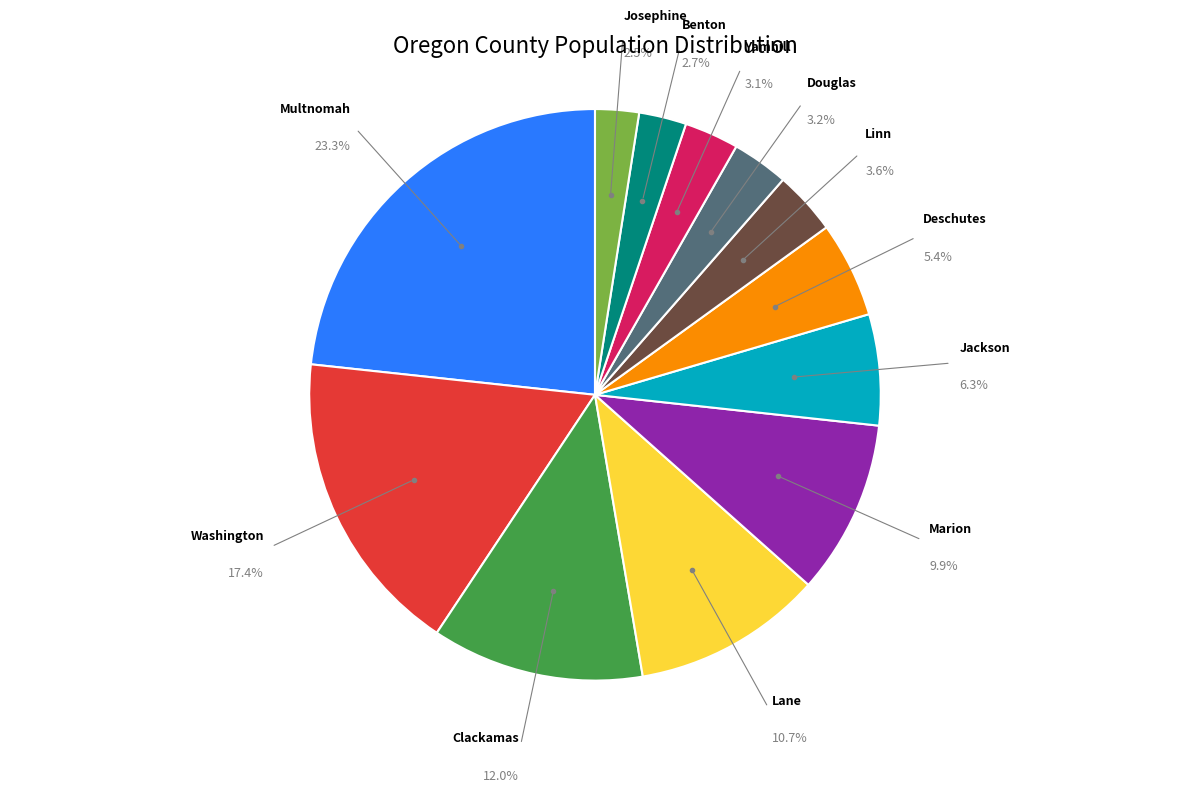

Does any single category account for the majority?

No